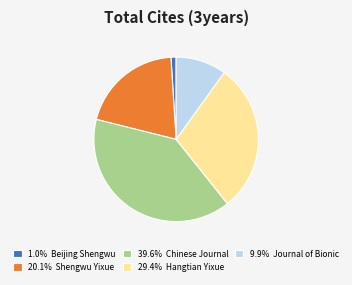

Does any single category account for the majority?

No